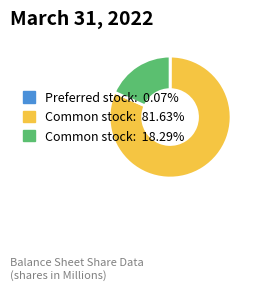

Is there a majority slice in this chart?

Yes